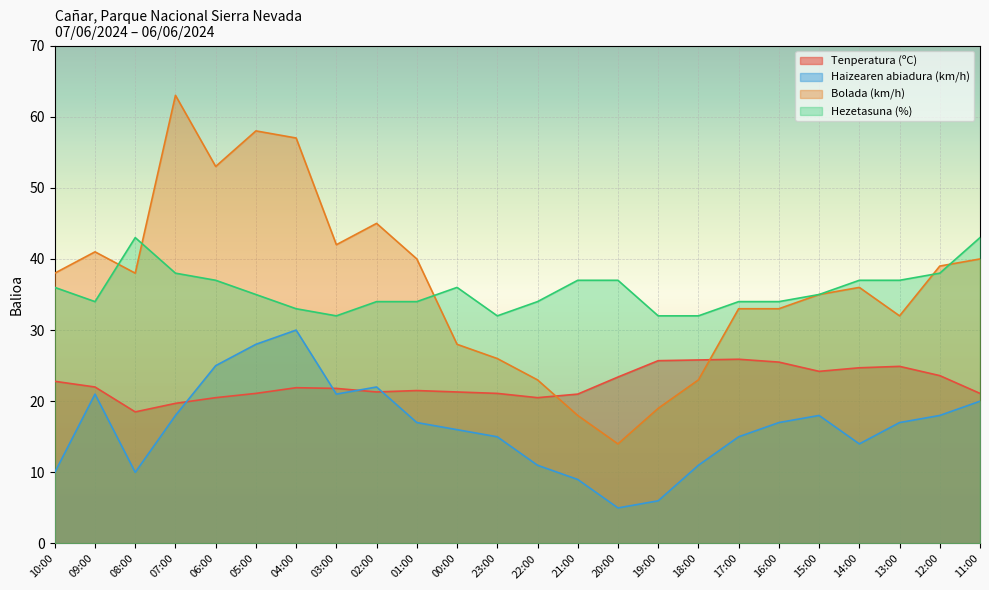

How many lines are shown in the chart?

4